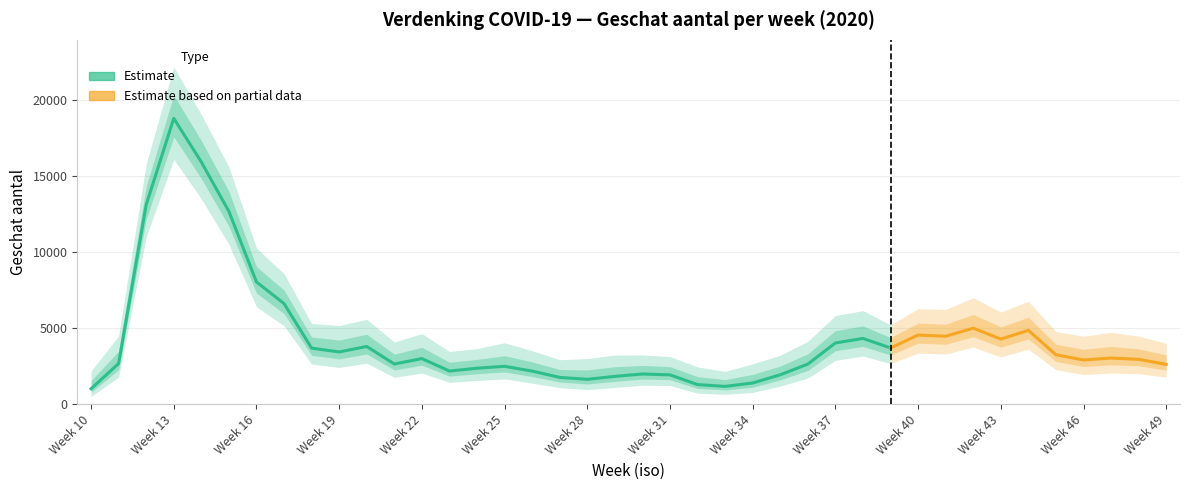

Does the chart have visible grid lines?

Yes